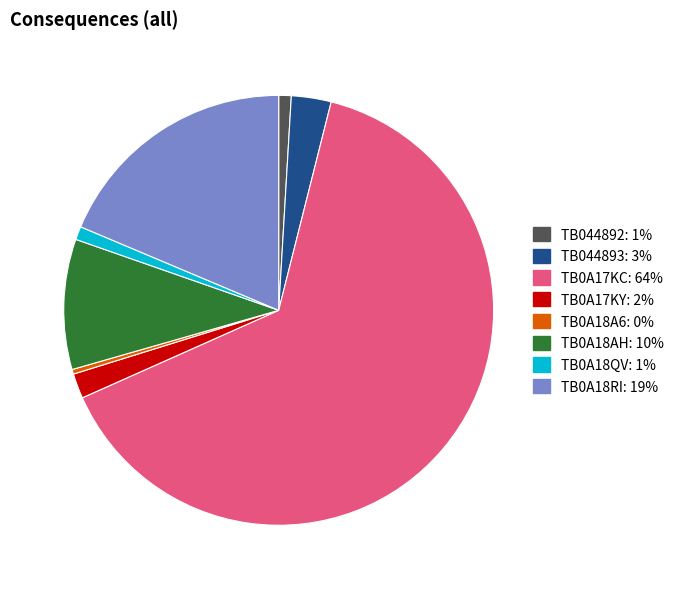

Which slice is the smallest?

TB0A18A6